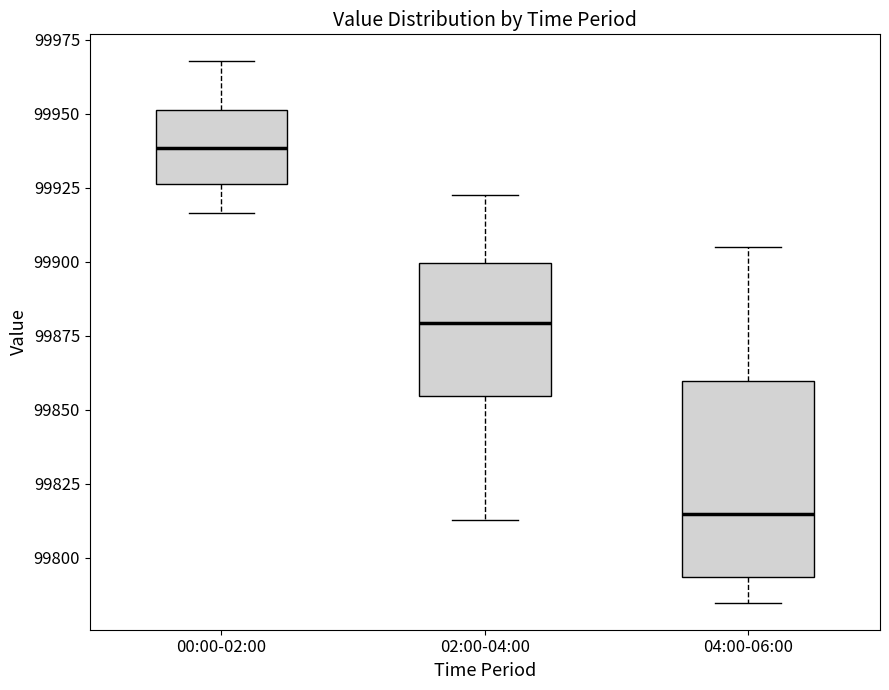

Reading left to right, transcribe this box plot: for each box, give where its median line is, the range the box spans, and where its two whiskers end, as read against the y-axis. The values are not printed on the chart, so give them approximately, as read against the axis.

00:00-02:00: median 99940, box 99925 to 99950, whiskers 99915 to 99970
02:00-04:00: median 99880, box 99855 to 99900, whiskers 99815 to 99925
04:00-06:00: median 99815, box 99795 to 99860, whiskers 99785 to 99905